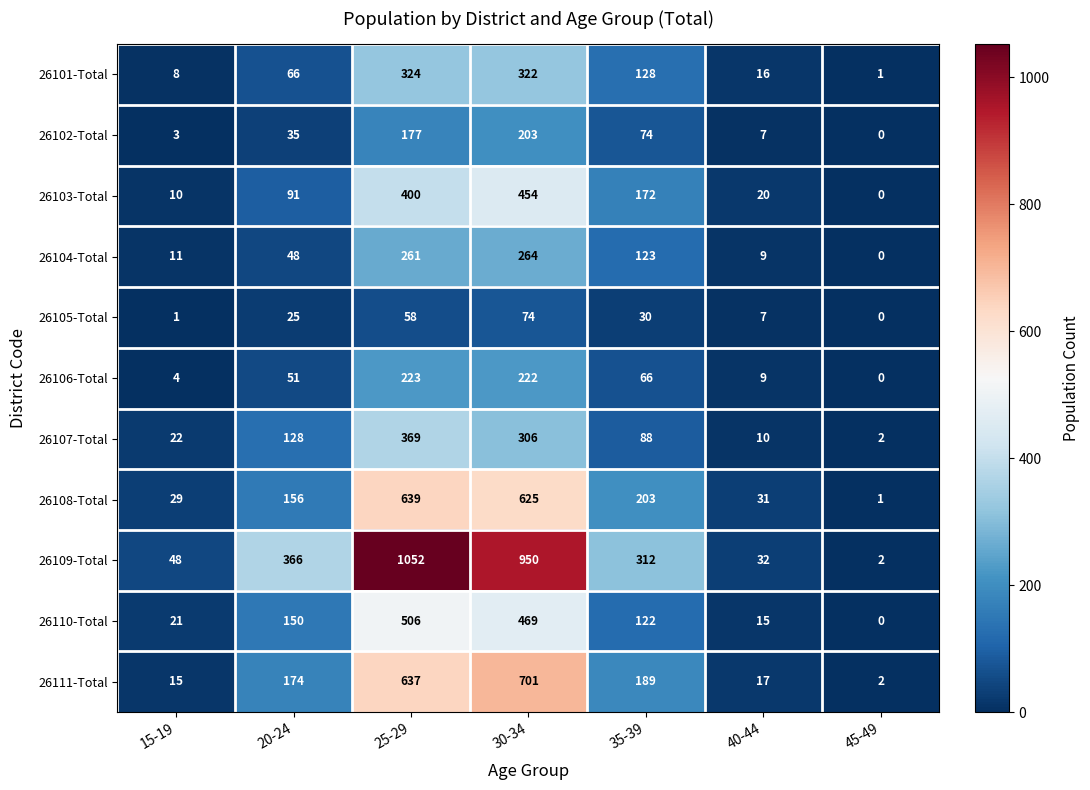

Which category has the lowest value in the 26108-Total series?

45-49